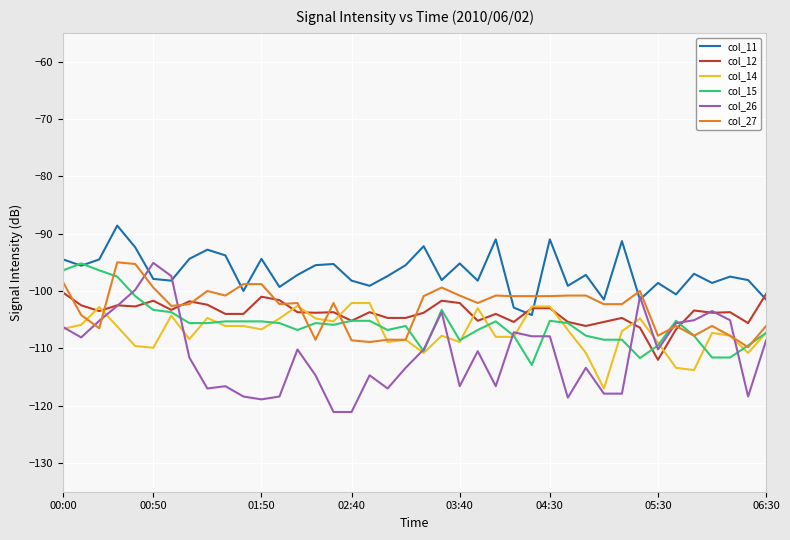

How many lines are shown in the chart?

6